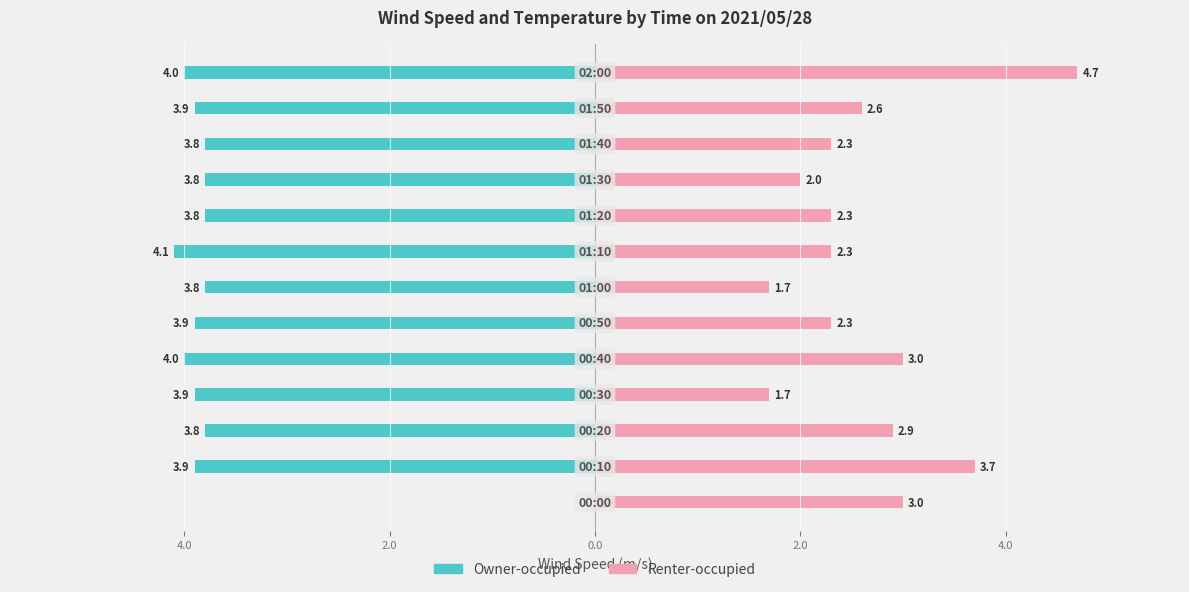

How many groups of bars are there?

13